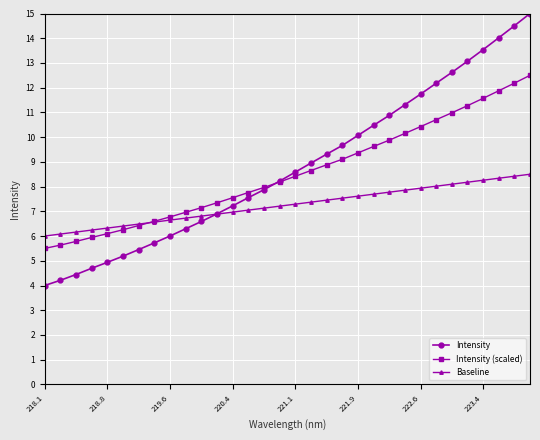

How many lines are shown in the chart?

3